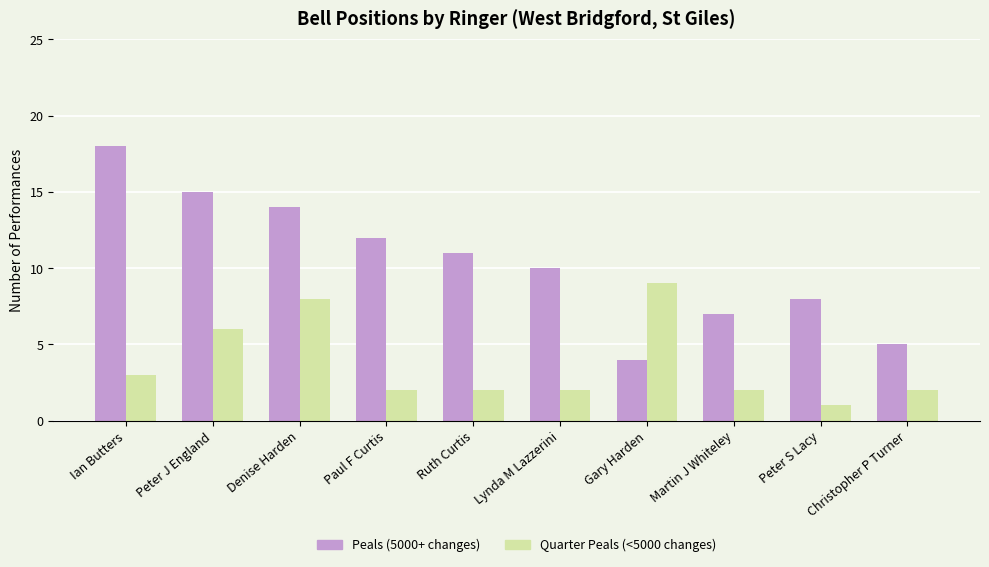

What position from the left is Christopher P Turner?

10